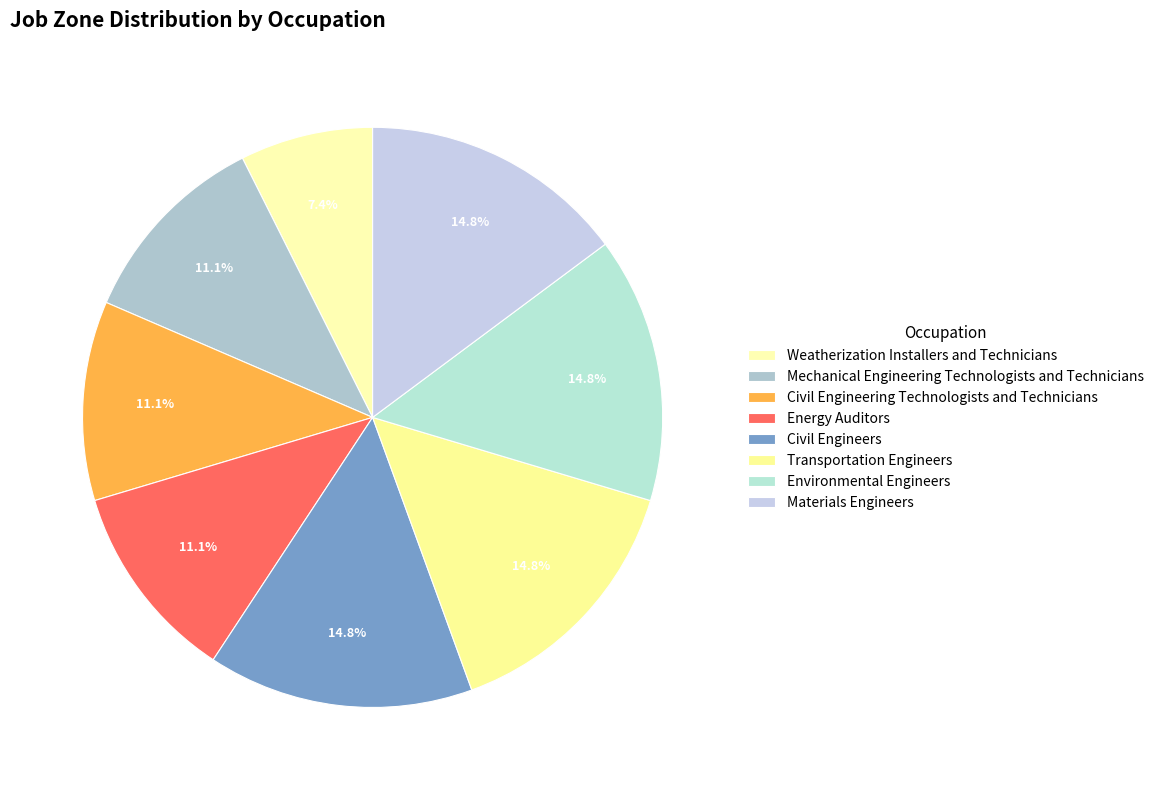

What is the total percentage of Materials Engineers and Environmental Engineers?

29.6%